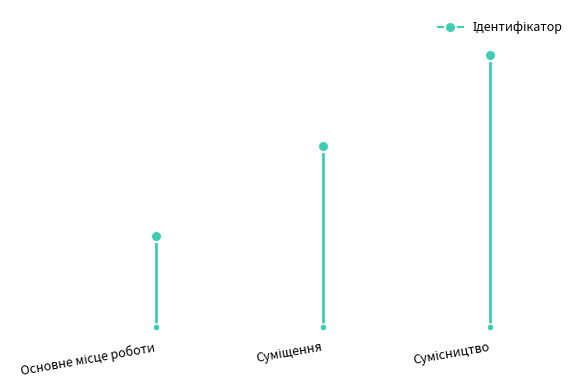

What is the approximate value at Основне місце роботи?

1